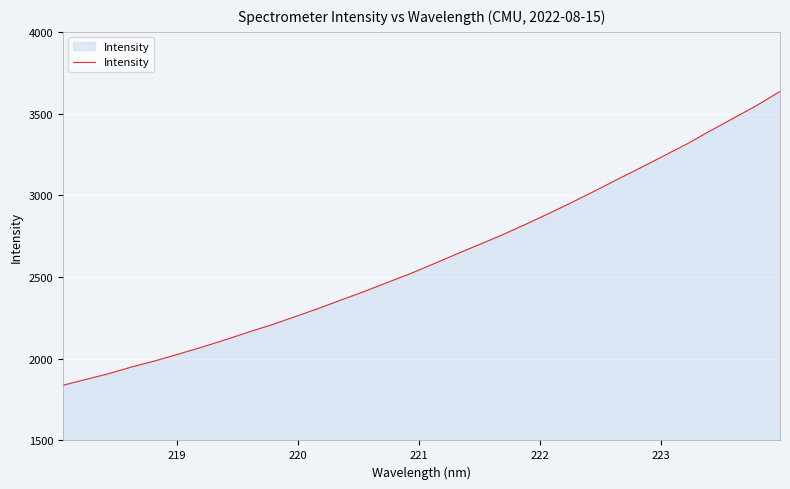

What is the difference between the maximum and minimum values?

1797.8